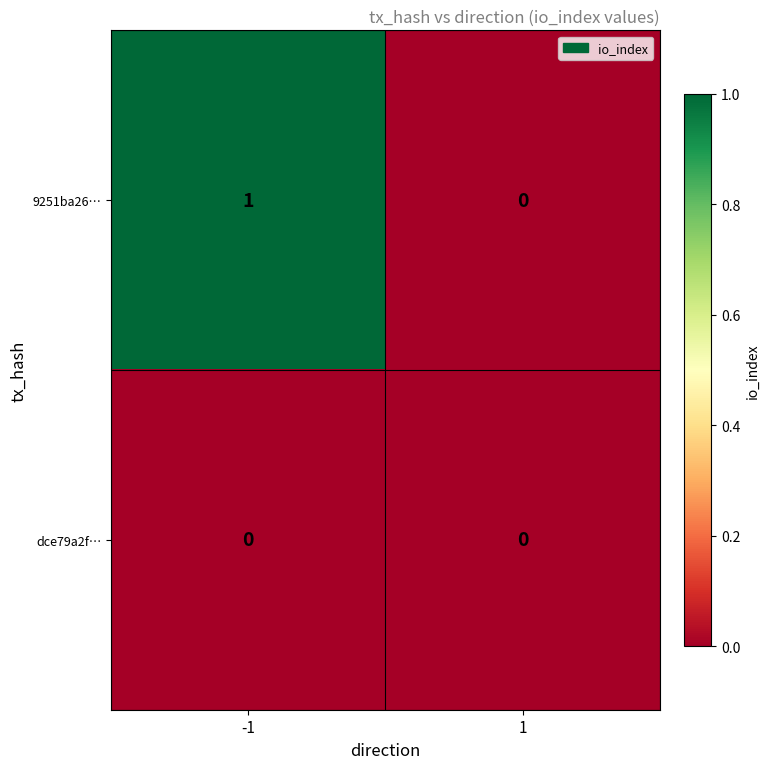

Reading right to left, transcribe all the data shown in this chart.

9251ba26…: 1=0	-1=1
dce79a2f…: 1=0	-1=0